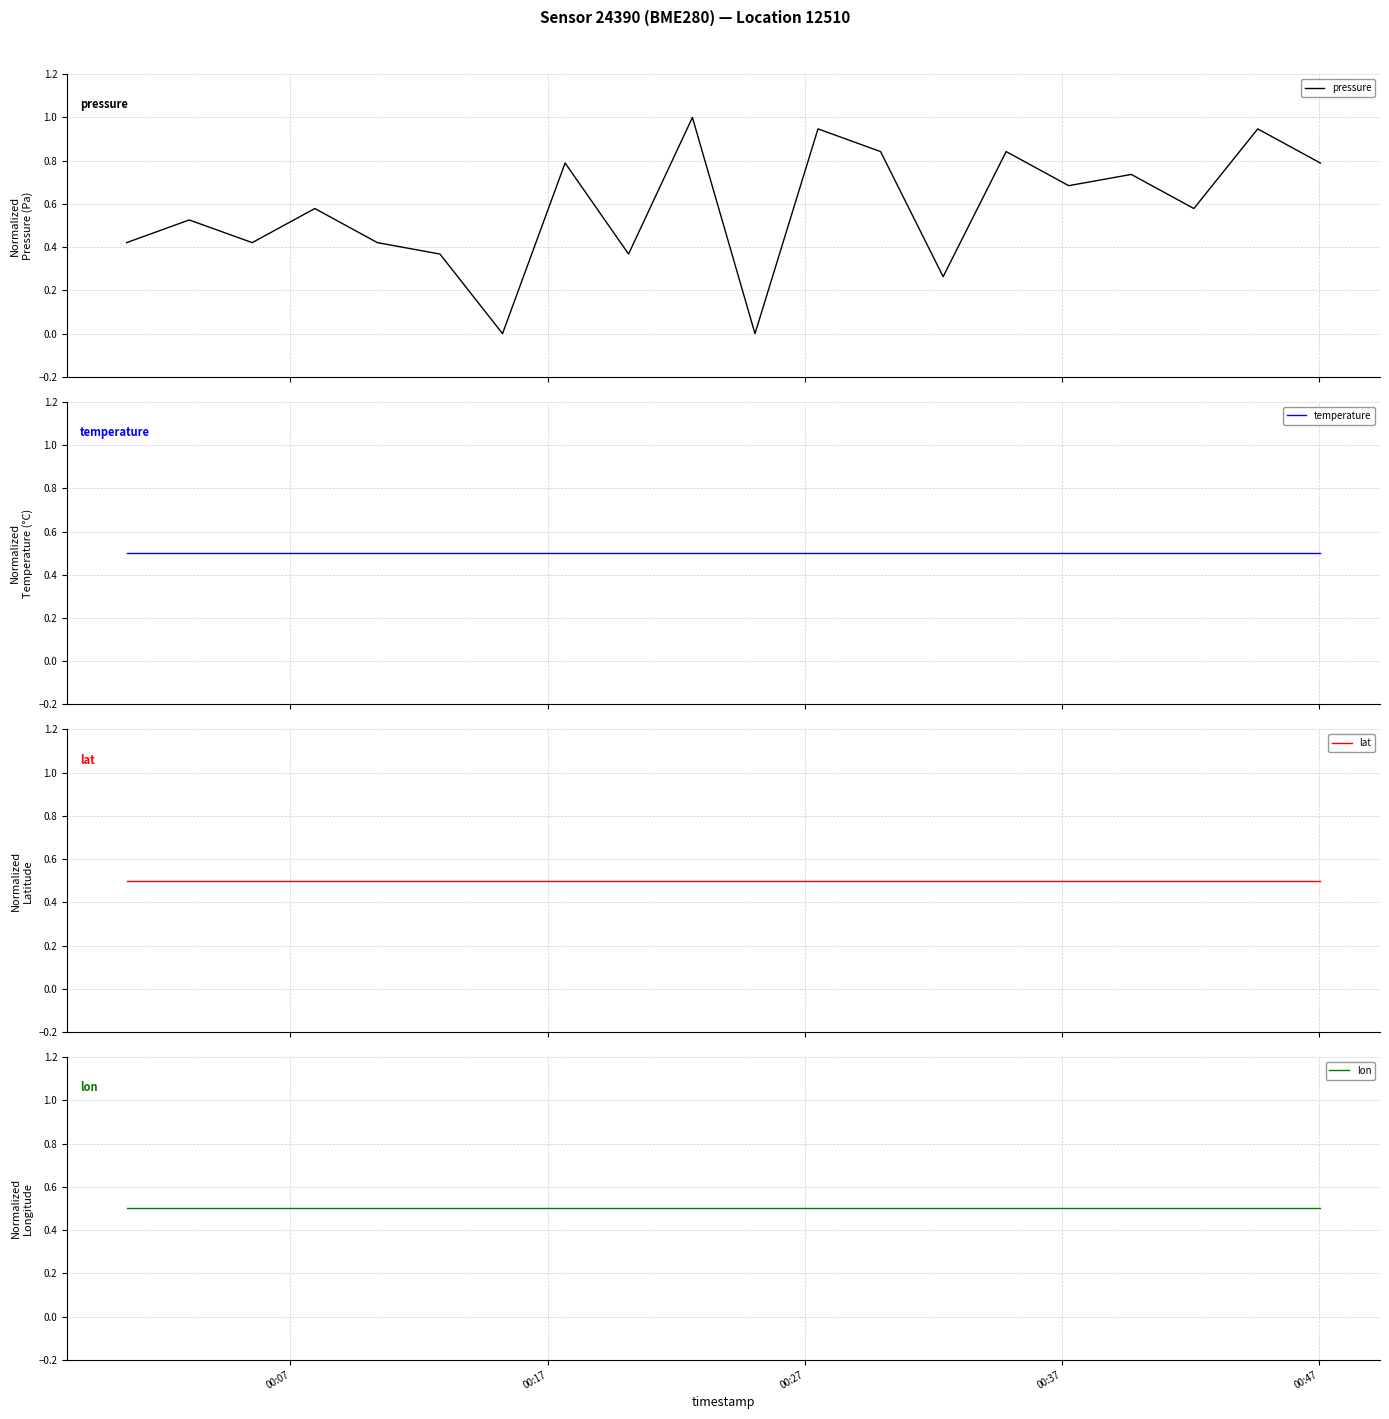

True or false: lon has more than 1 points higher than both neighbors.

False